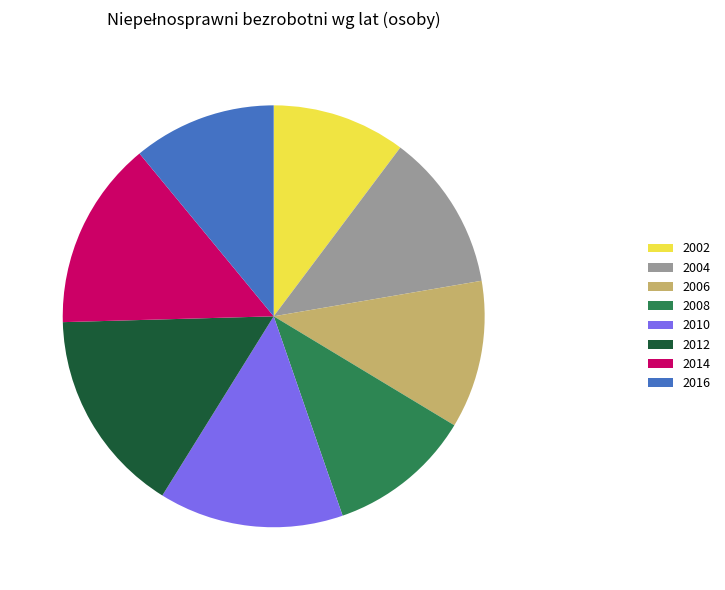

Combined, do 2008 and 2012 account for over 50%?

No